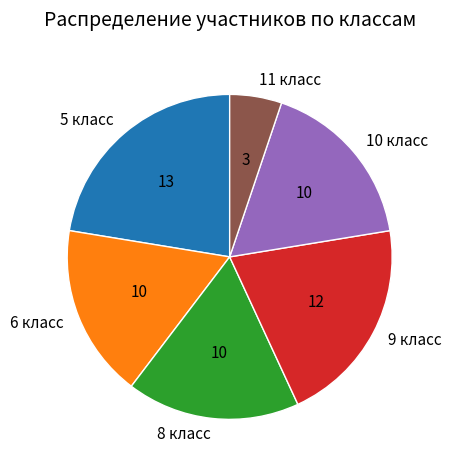

Approximately how many times larger is the value at 10 класс compared to 11 класс?

3.3